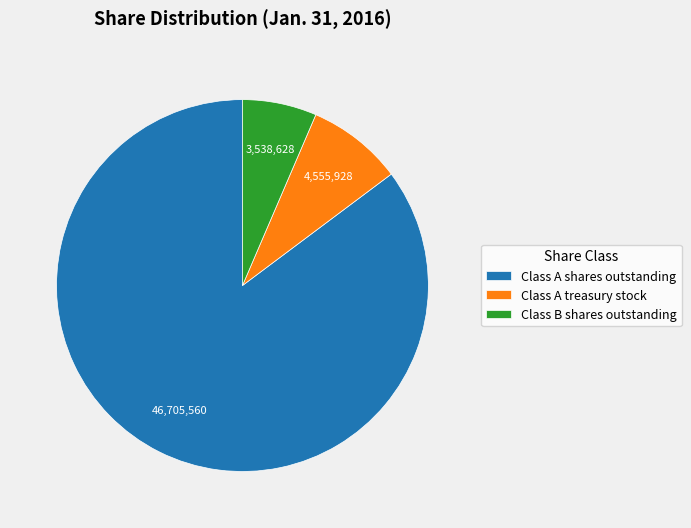

Does any single category account for the majority?

Yes